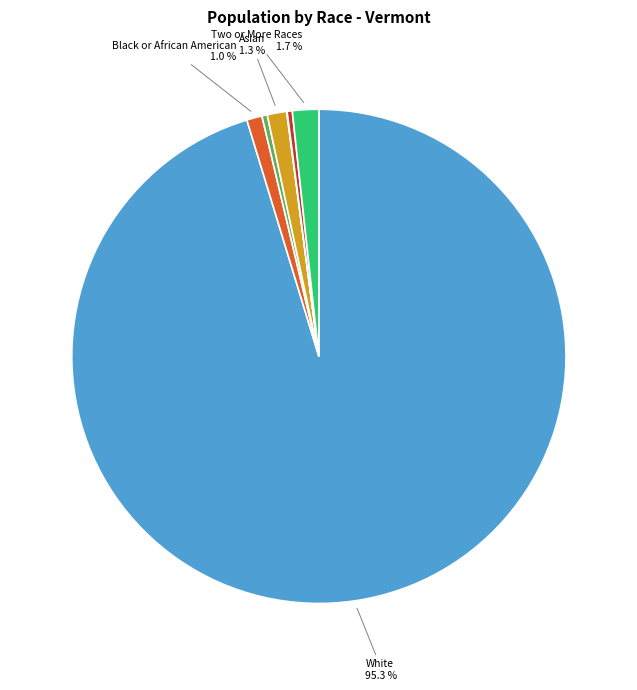

Is there any slice that represents more than half of the pie?

Yes